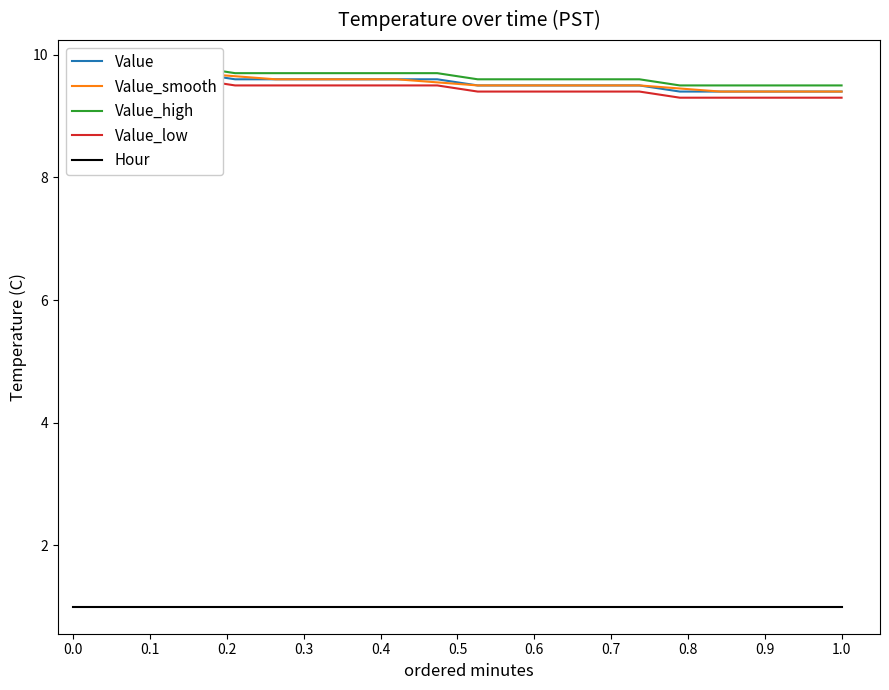

True or false: Value_high and Hour intersect in this chart.

False